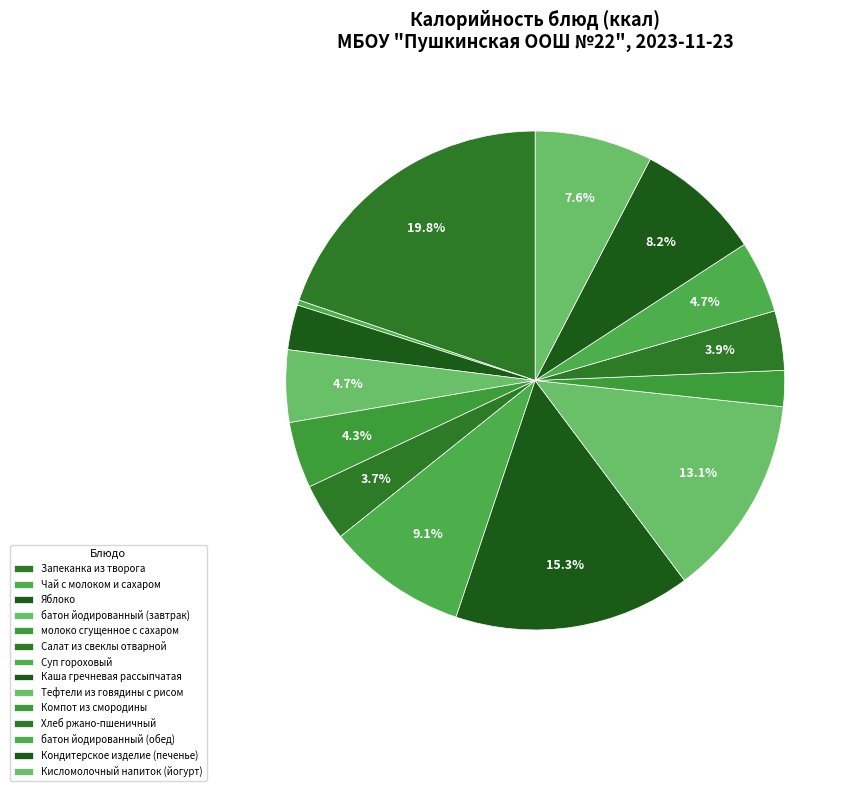

How many slices are in this pie chart?

14